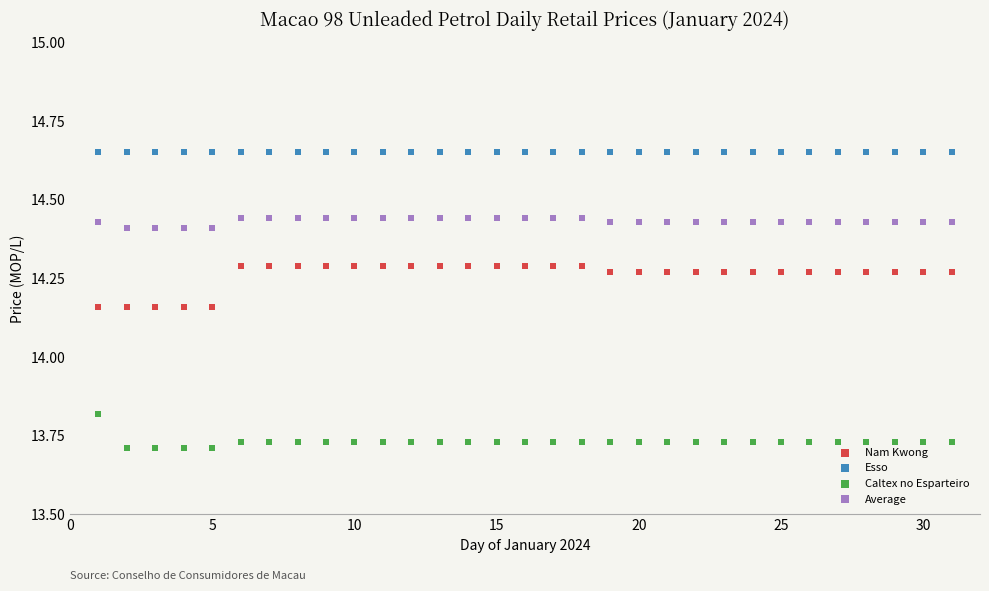

Which series reaches the maximum Y coordinate?

Esso